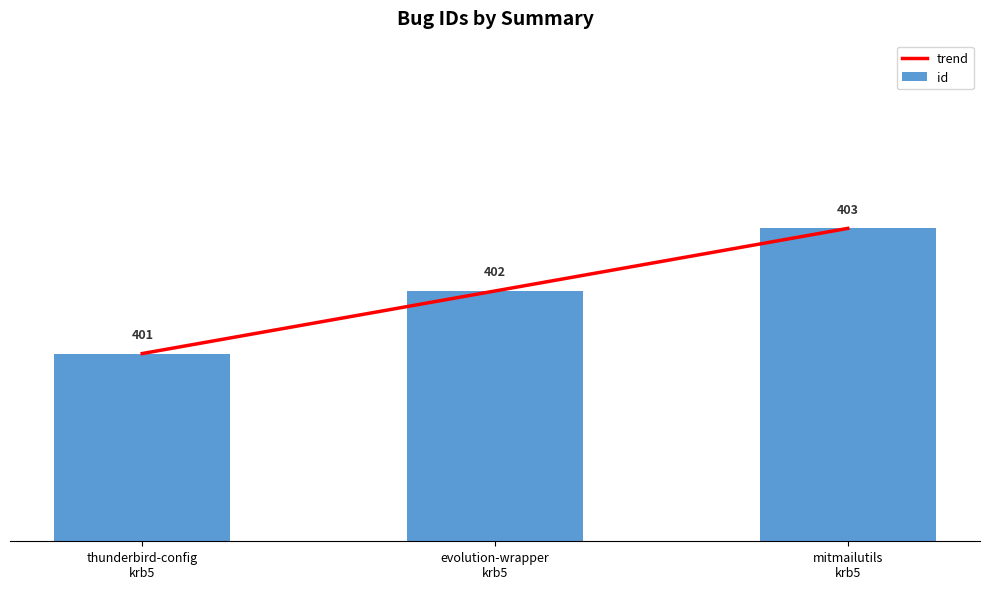

List the labels in order of trend value, largest first.

mitmailutils
krb5, evolution-wrapper
krb5, thunderbird-config
krb5